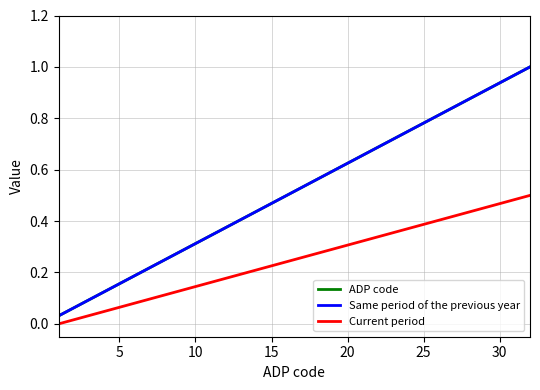

What is the label of the 22nd point from the right?

10